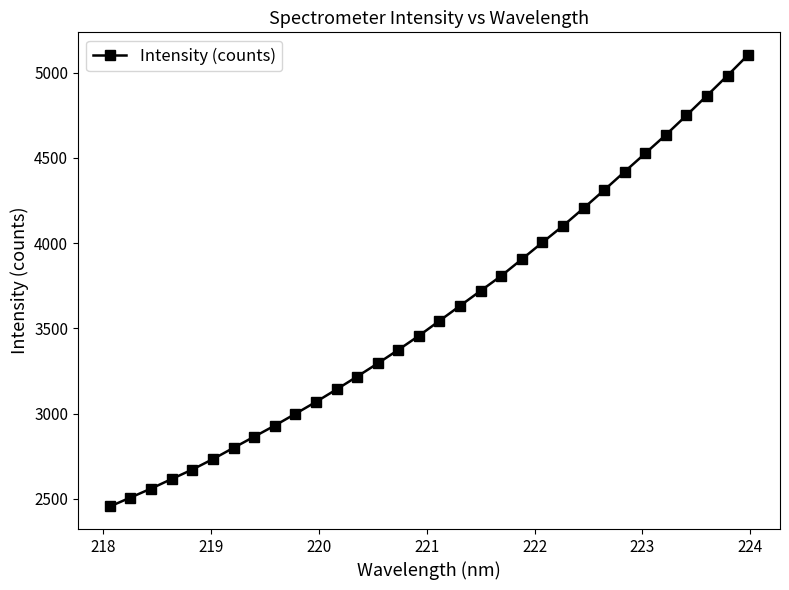

What is the difference between the second highest and second lowest values?

2475.8